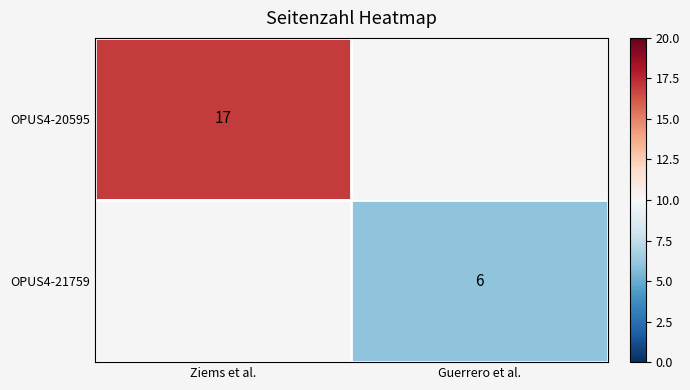

Which has a higher value, Guerrero et al. or Ziems et al.?

Ziems et al.